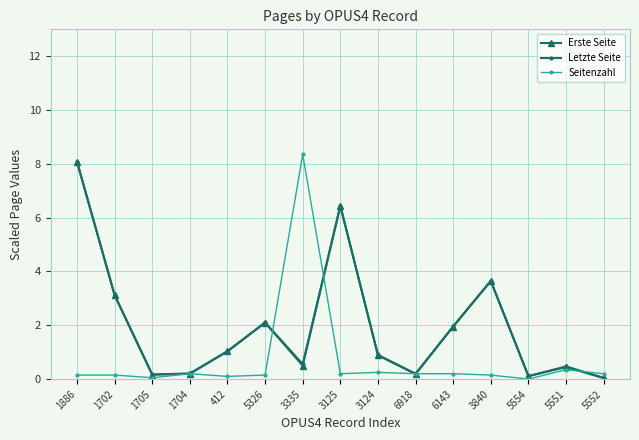

How many data points does each series have?

15